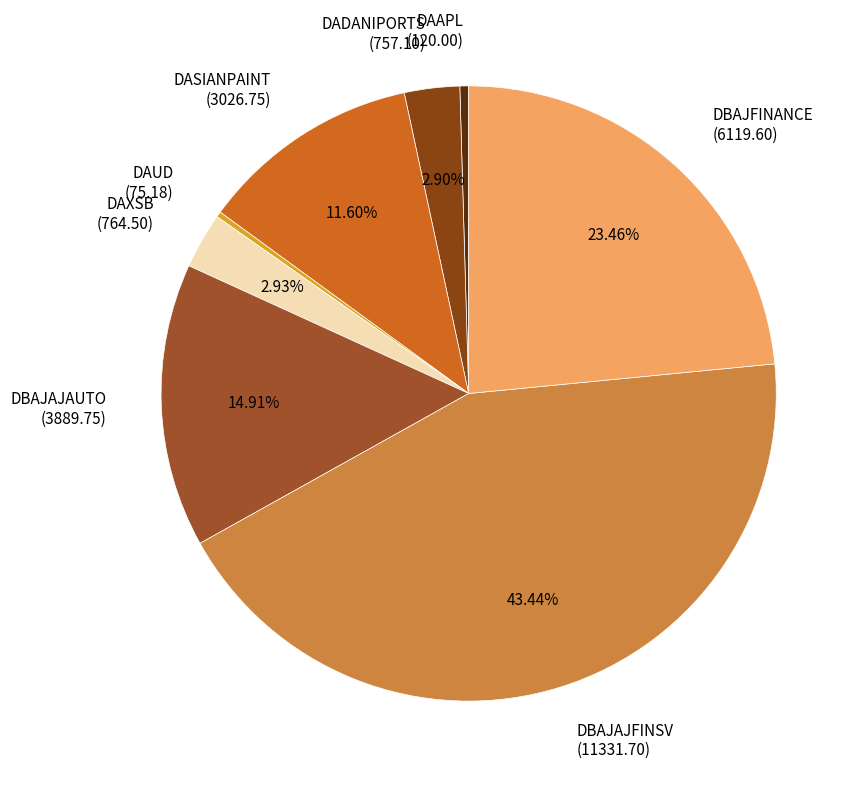

Approximately how many times larger is the value at DBAJAJFINSV (11331.70) compared to DBAJAJAUTO (3889.75)?

2.9